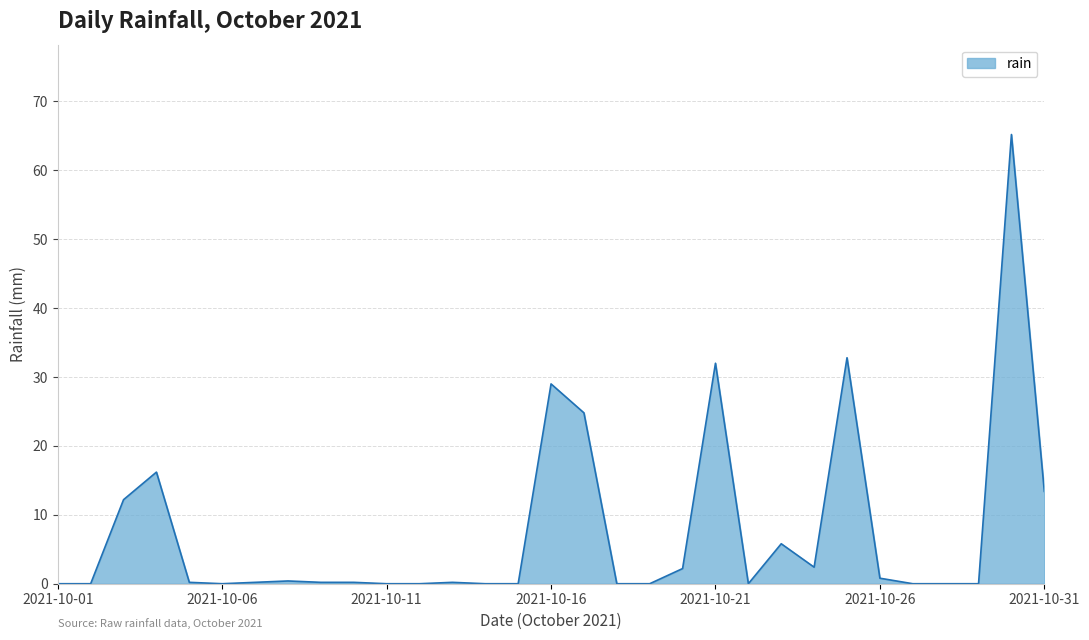

What is the greatest value displayed?

65.2